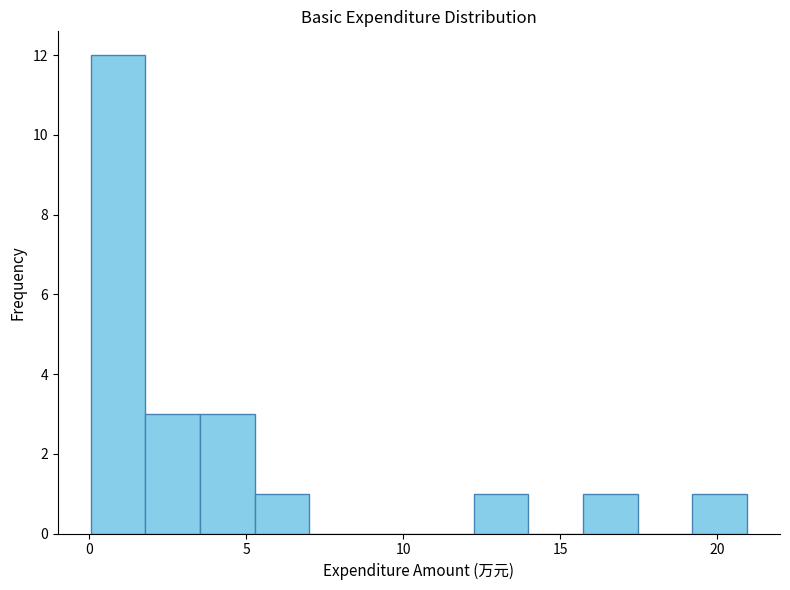

Read against the x-axis, roughly where is the centre of the tallest bar?

1.0